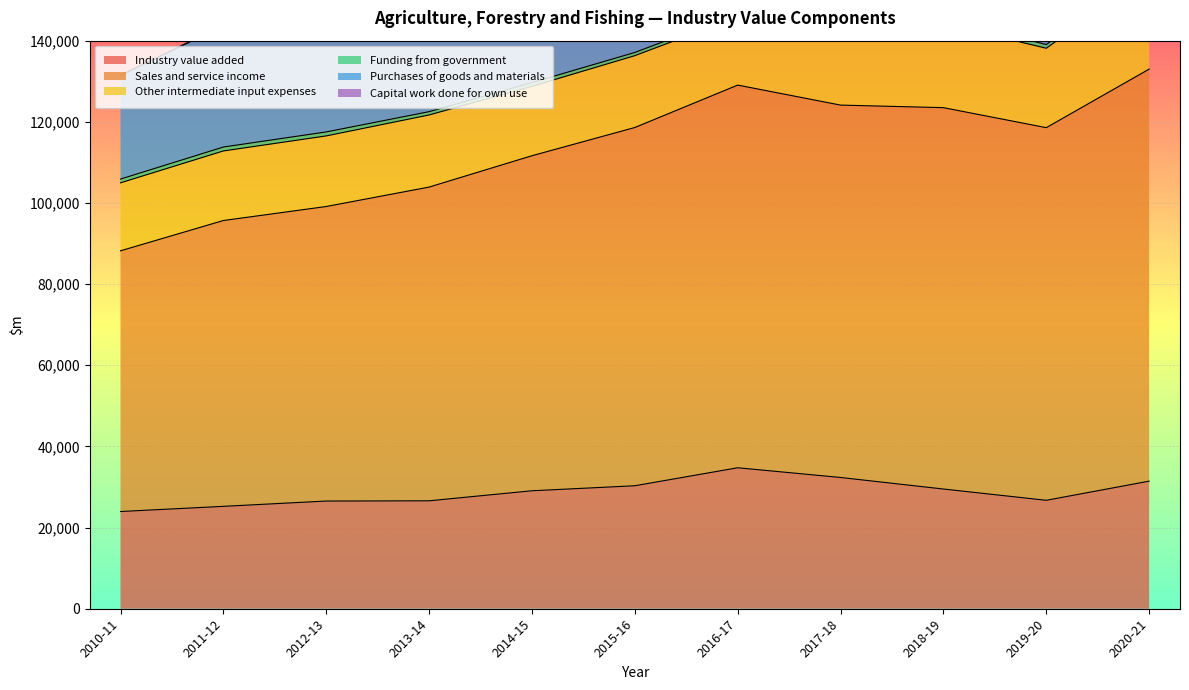

What position from the left is 2017-18?

8